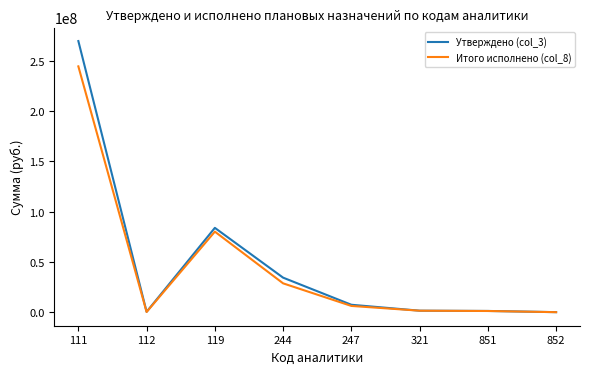

What is the average value of the Итого исполнено (col_8) series?

45326469.6